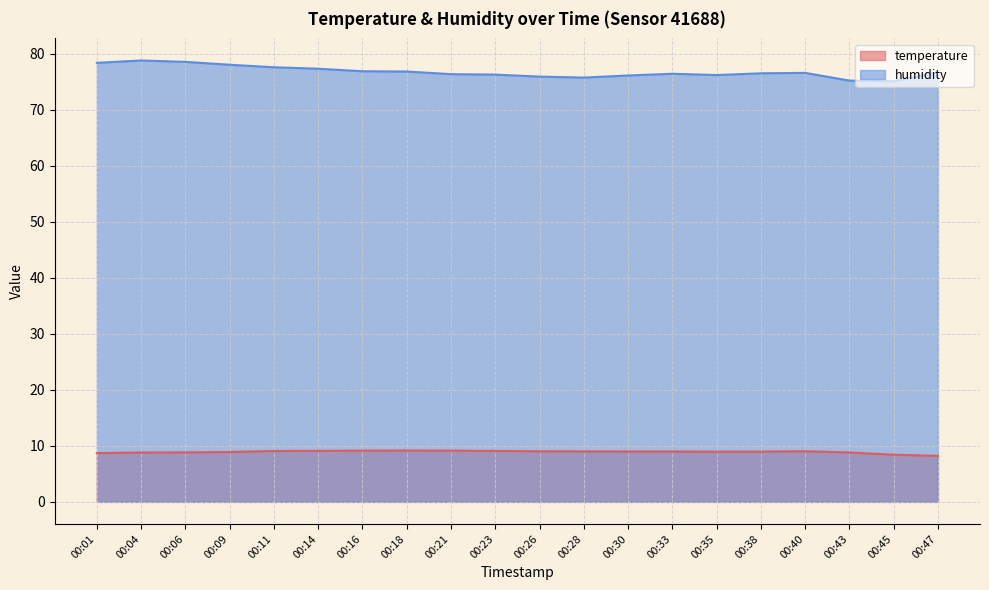

What is the difference between the maximum and minimum values in the humidity series?

3.7